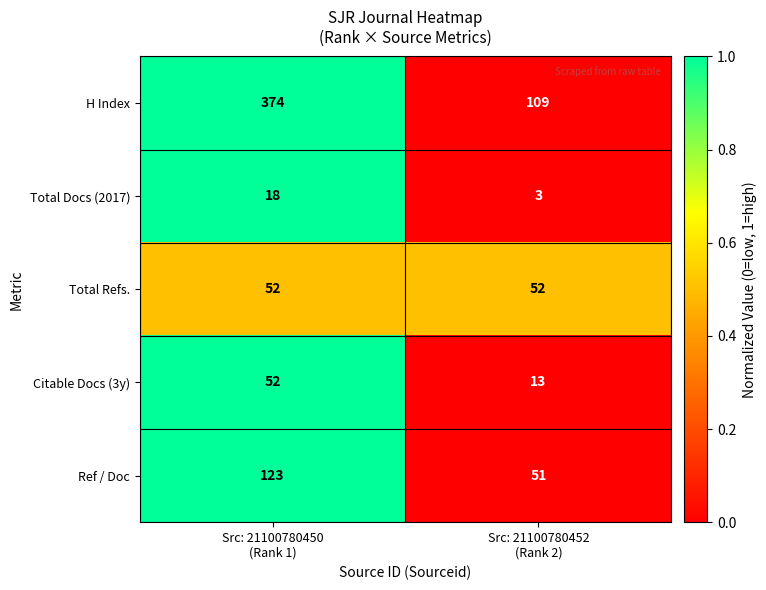

How many distinct data groups are displayed?

5